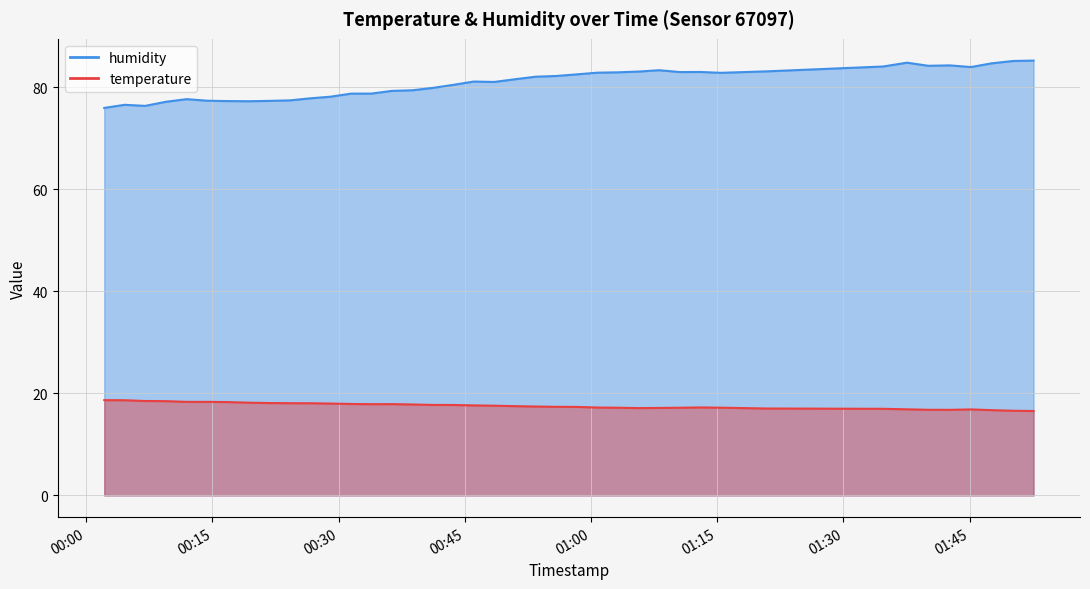

Which label corresponds to the smallest value in the chart?

2023-06-24T01:52:36